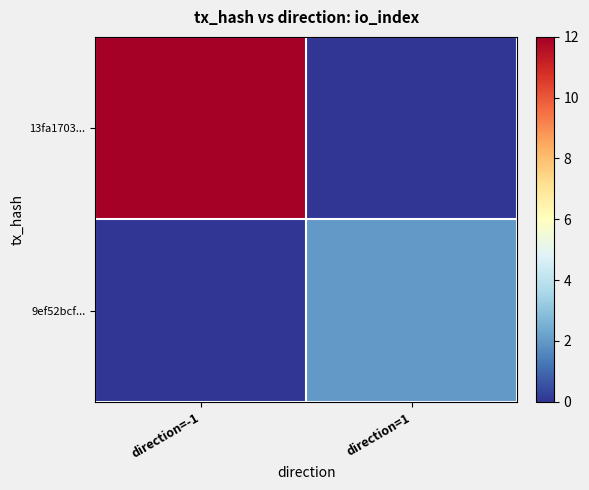

What is the total value across all series at direction=1?

2